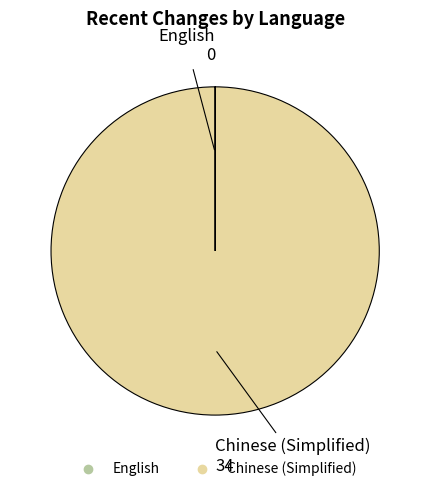

True or false: Chinese (Simplified) accounts for 92% of the total.

False